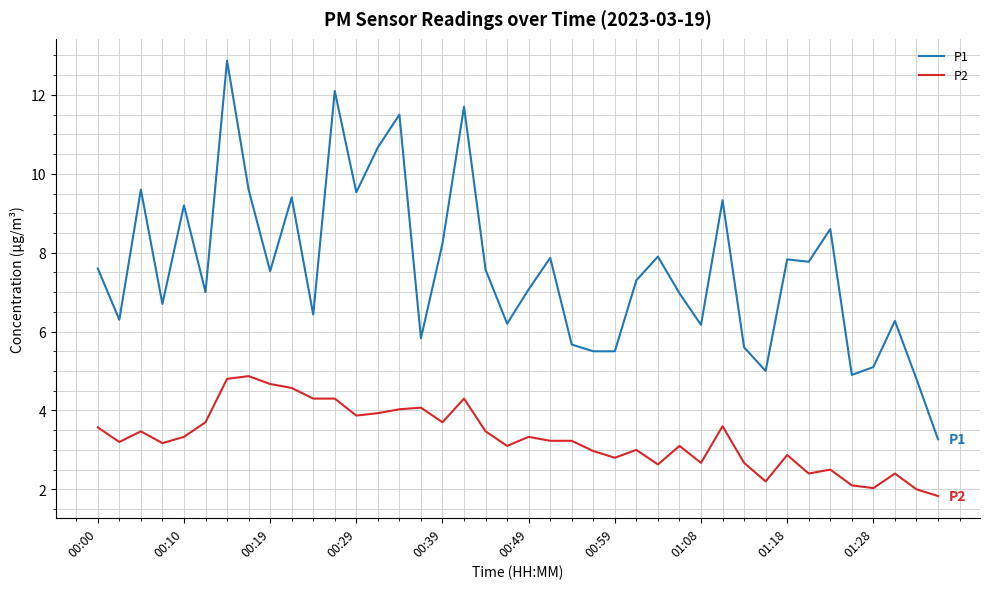

What is the maximum value shown in the chart?

12.9